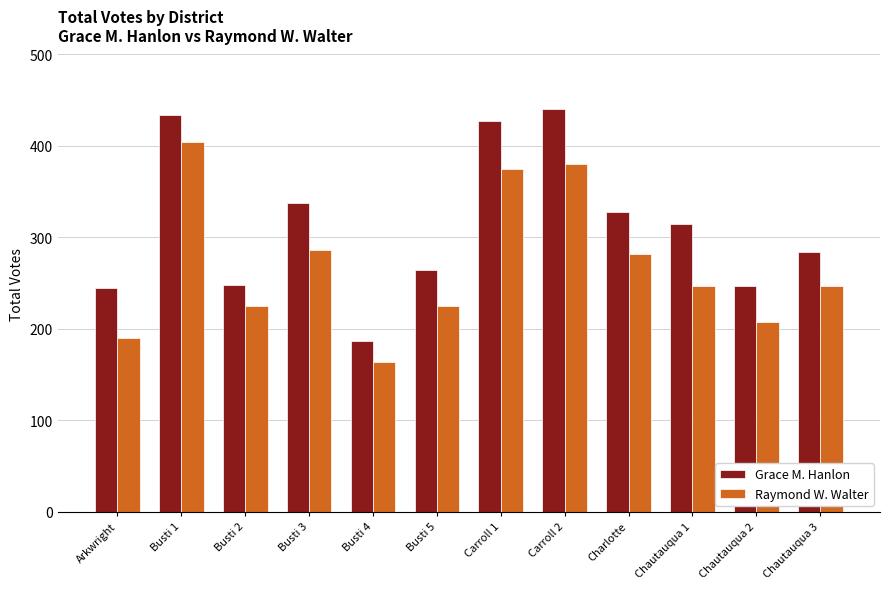

How many bars are there in total?

24